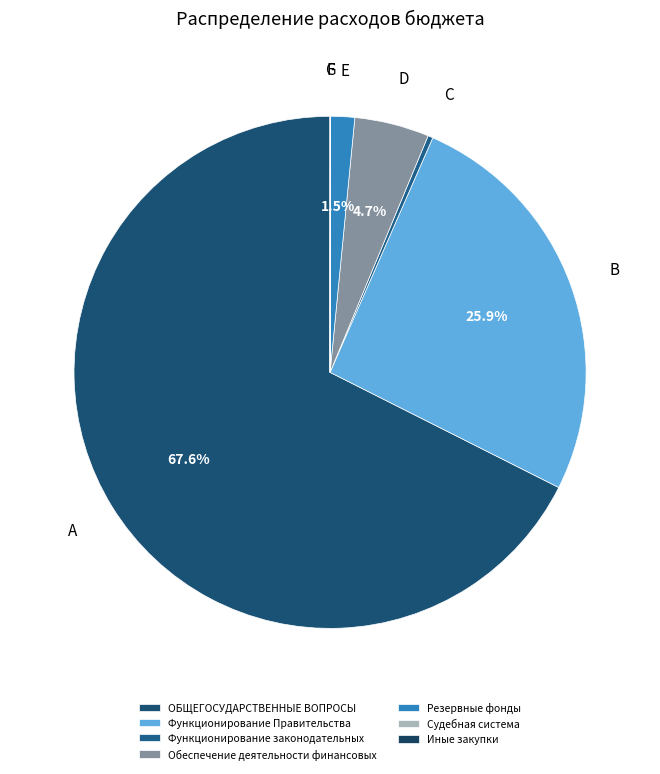

Is Судебная система the majority of the pie?

No